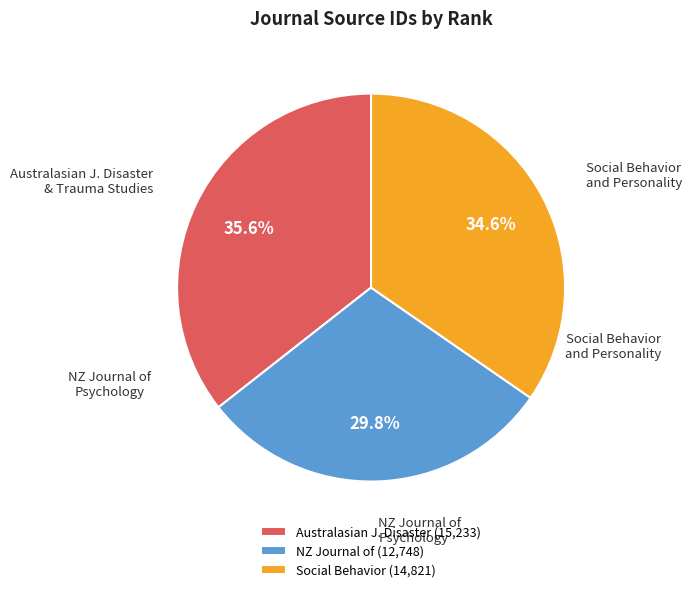

Which has a higher value, Social Behavior (14,821) or Australasian J. Disaster (15,233)?

Australasian J. Disaster (15,233)